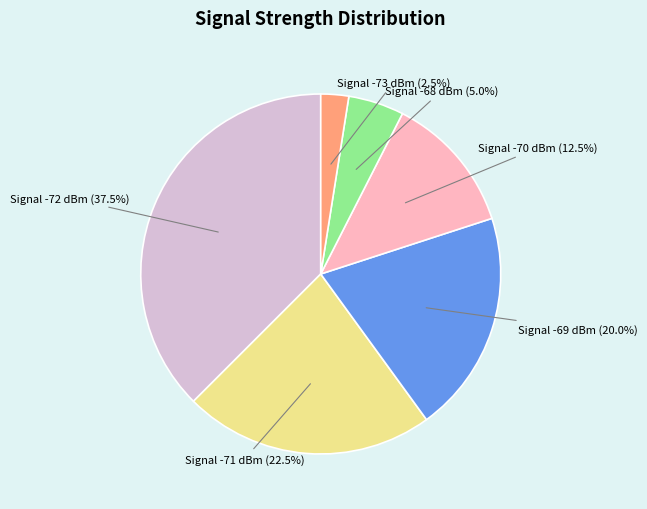

Does any single category account for the majority?

No